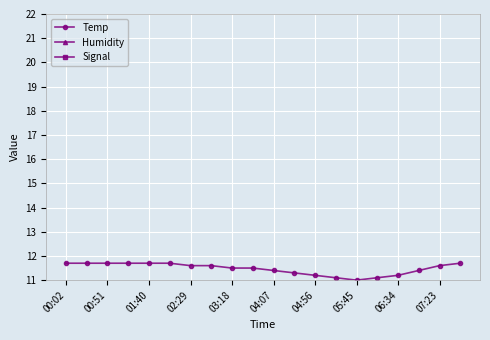

What are all the series names shown in the legend?

Temp, Humidity, Signal